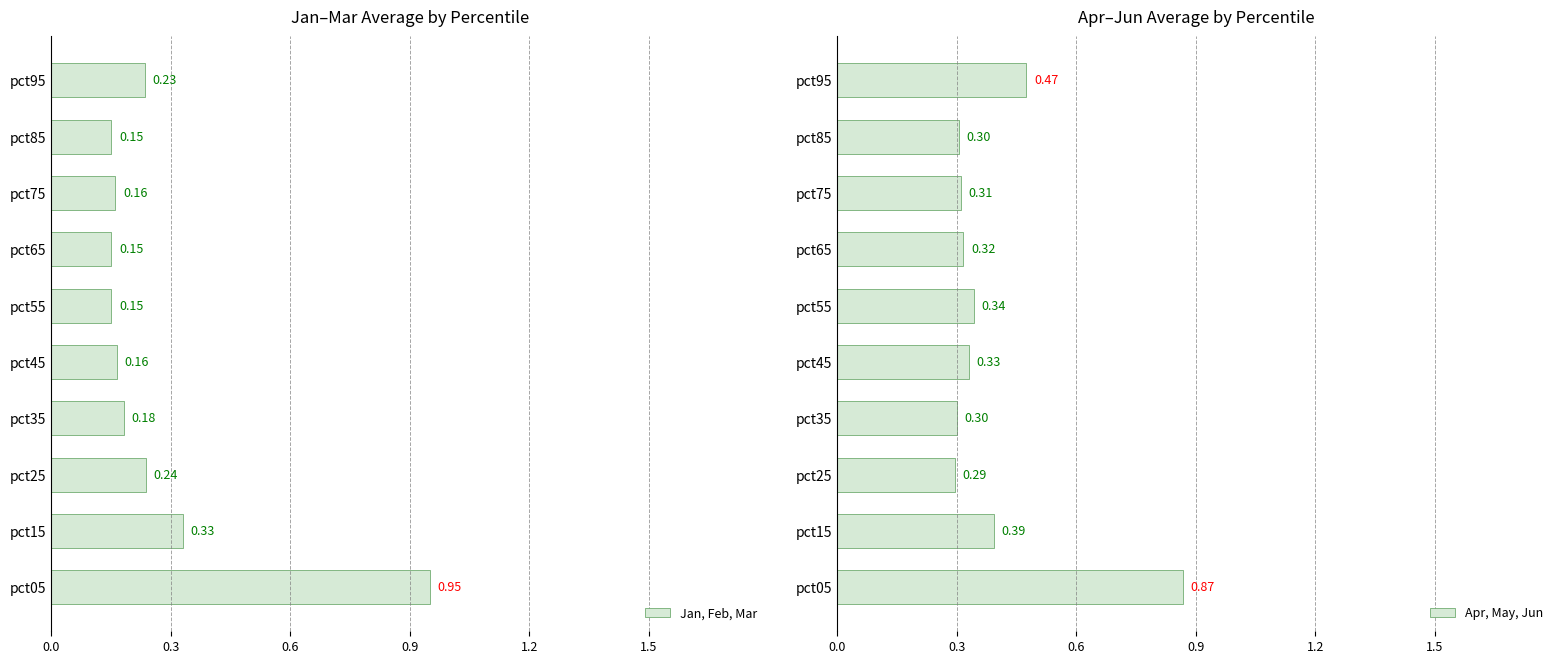

What is the minimum value shown in the chart?

0.1